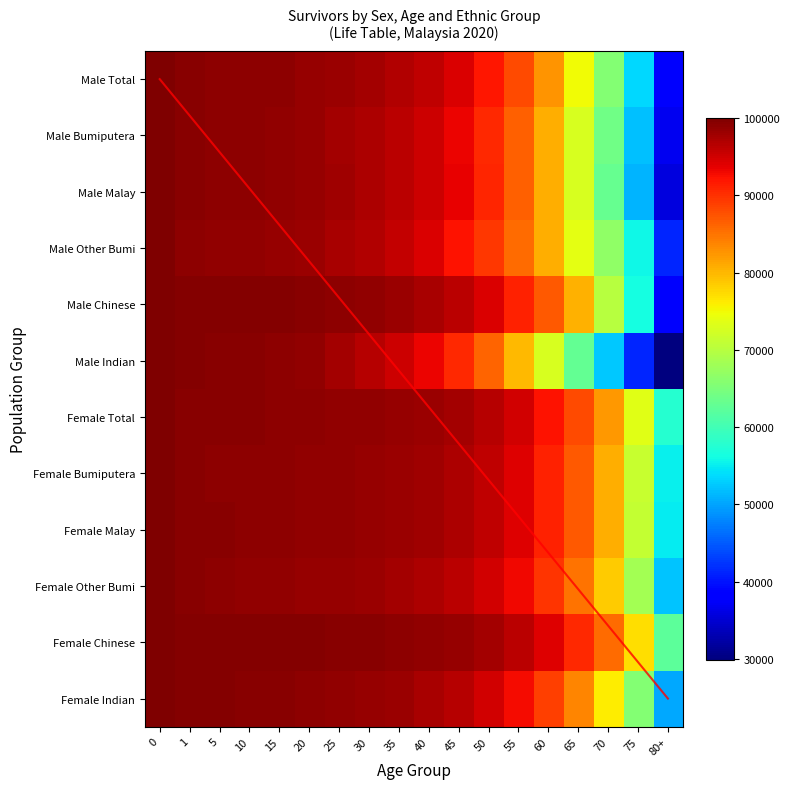

Which series has the largest total across all categories?

Female_Chinese